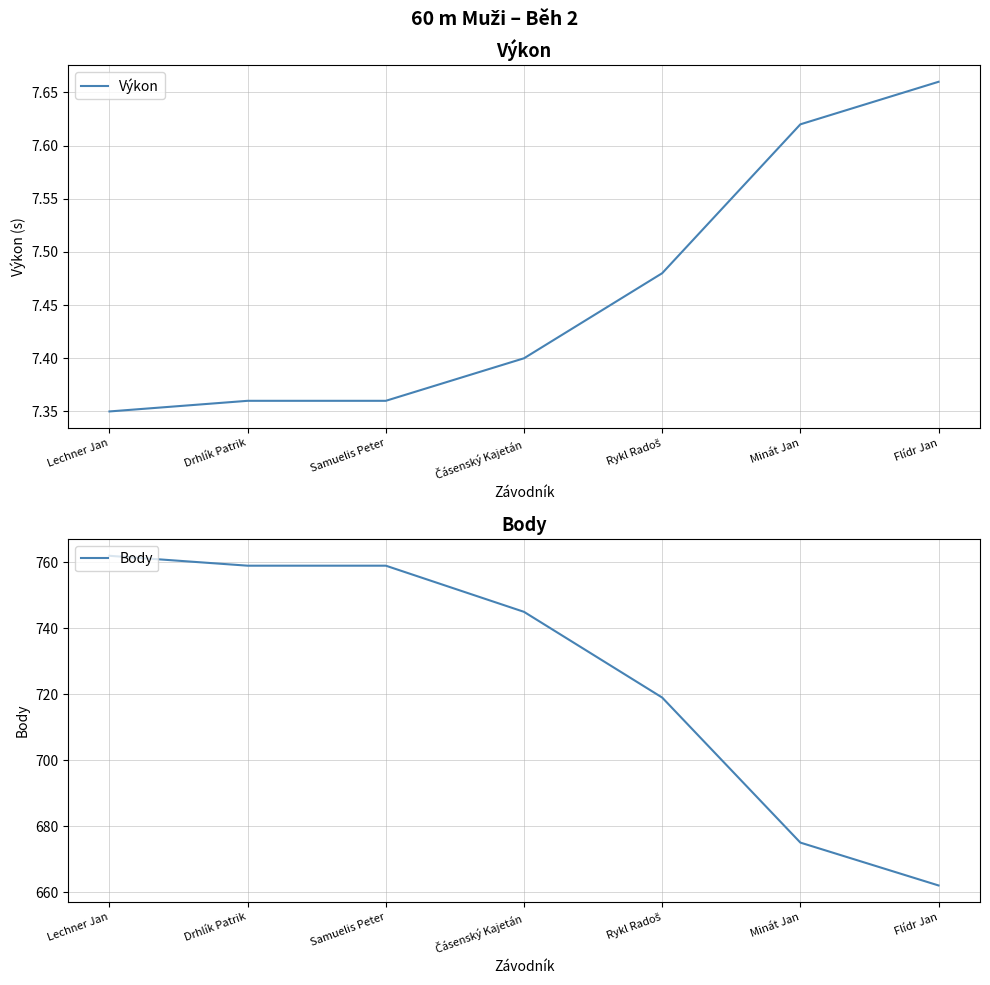

Reading left to right, extract all data points from this chart.

Výkon: 7.3	7.4	7.4	7.4	7.5	7.6	7.7
Body: 762.0	759.0	759.0	745.0	719.0	675.0	662.0